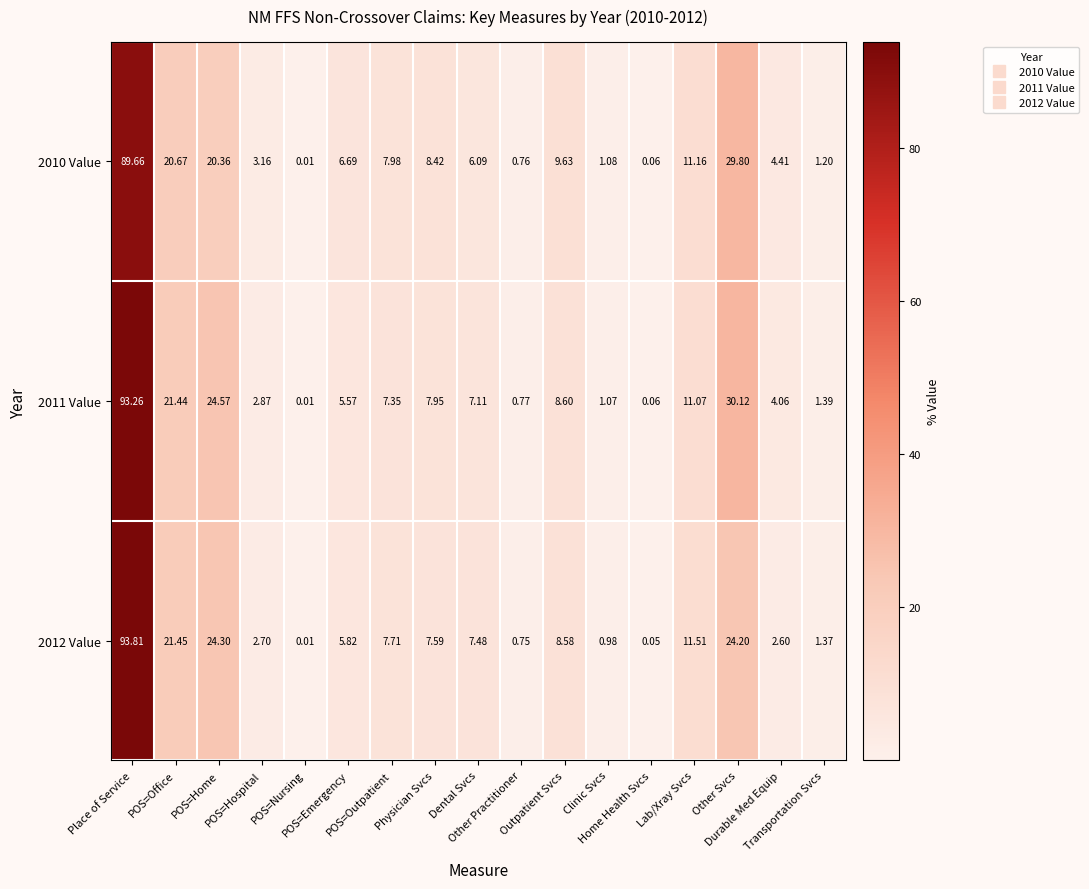

At which category is the sum across all series the highest?

Place of Service